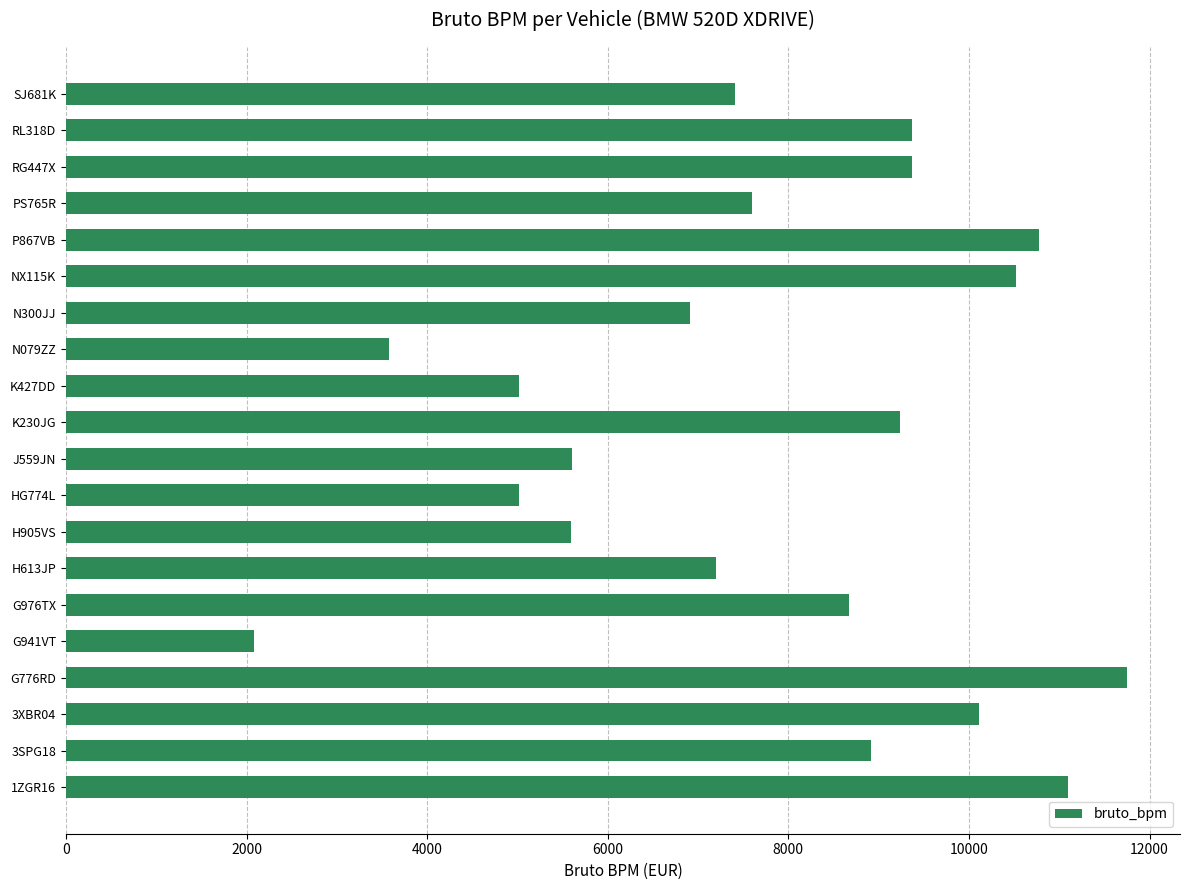

The chart shows a value of 5776 at RG447X. True or false?

False